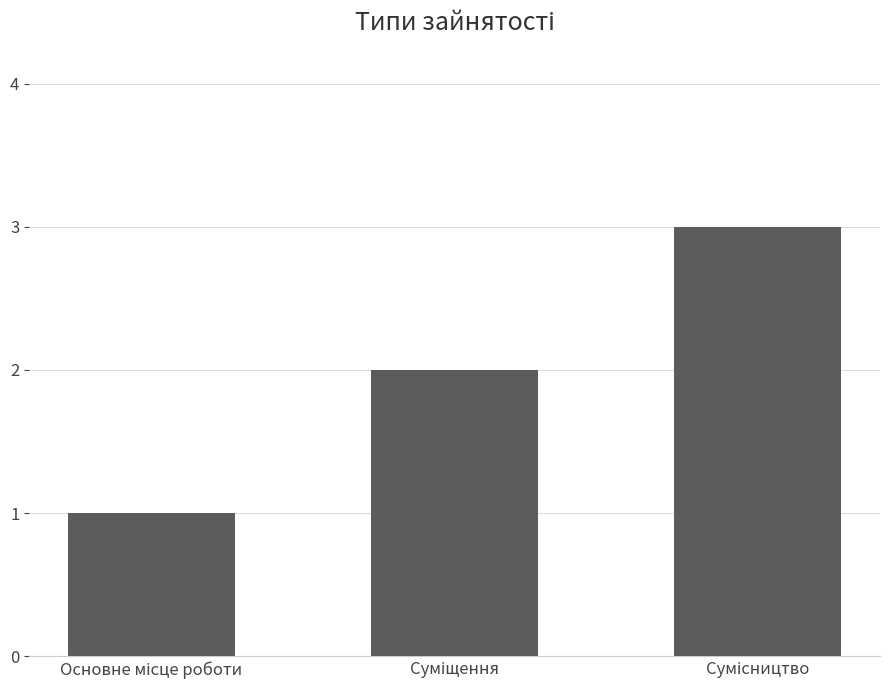

What is the greatest value displayed?

3